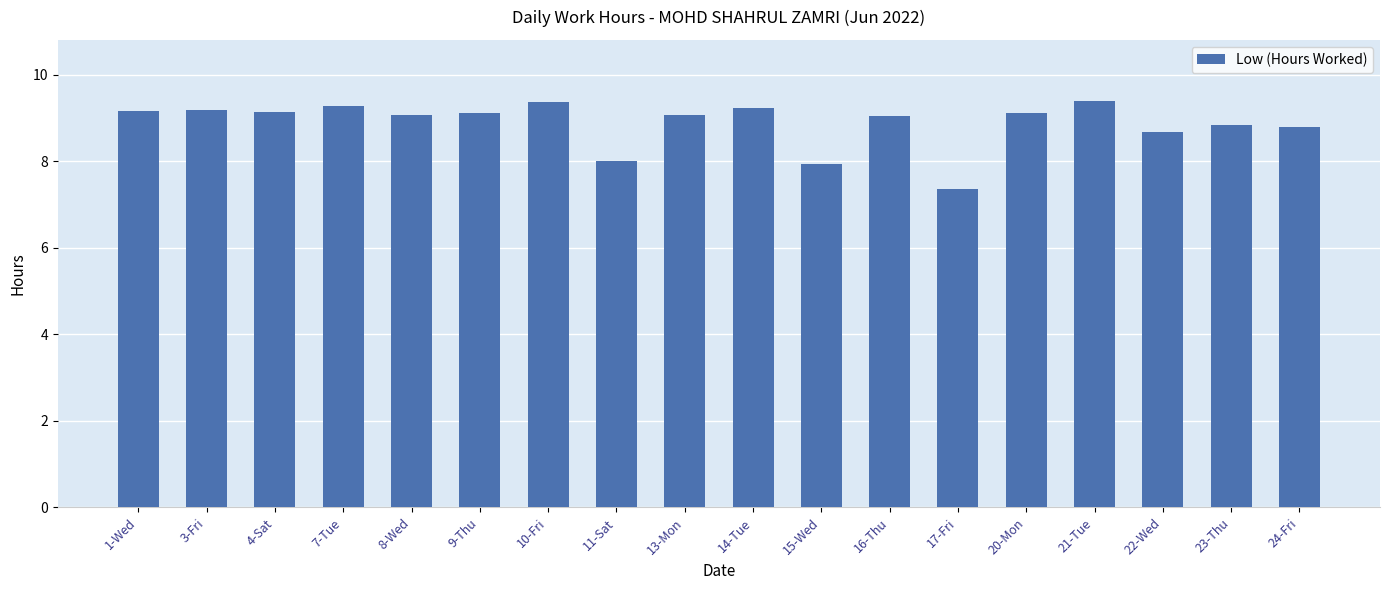

How many data points does each series have?

18